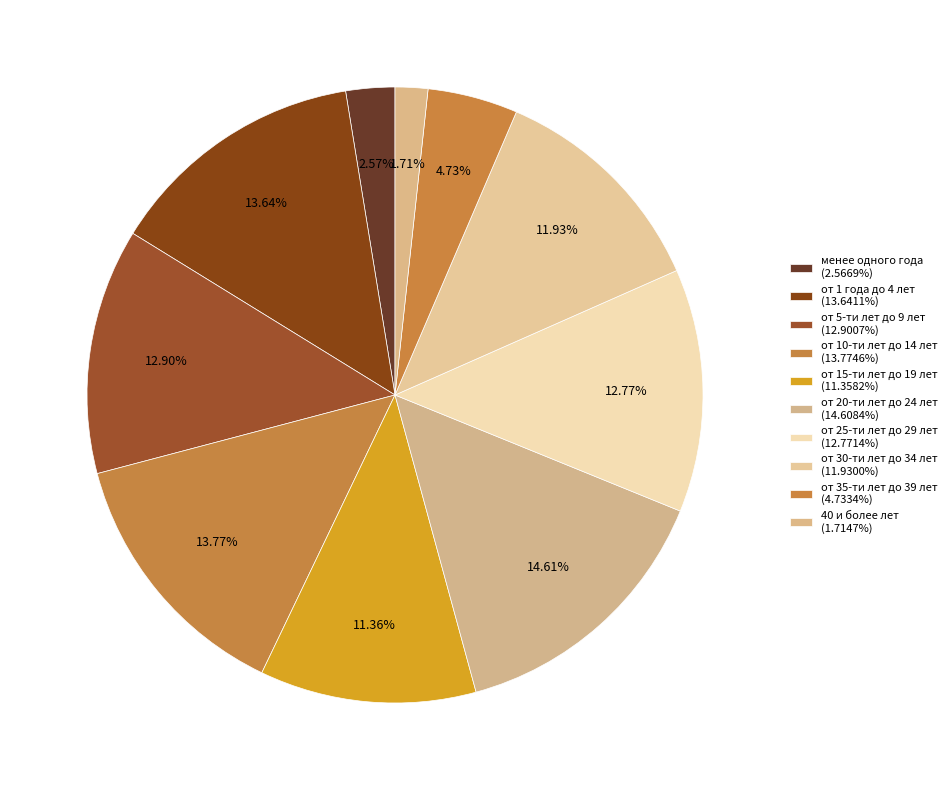

How many slices are in this pie chart?

10